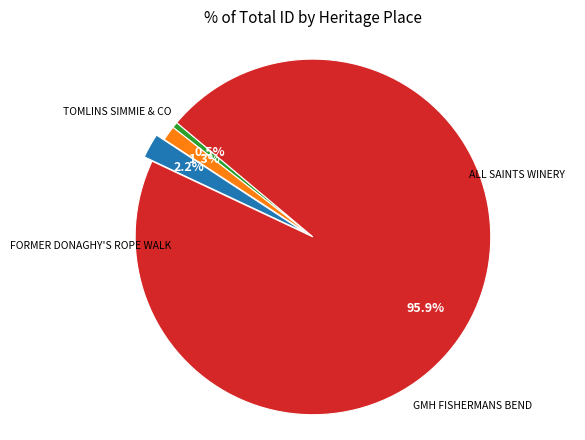

Does any single category account for the majority?

Yes